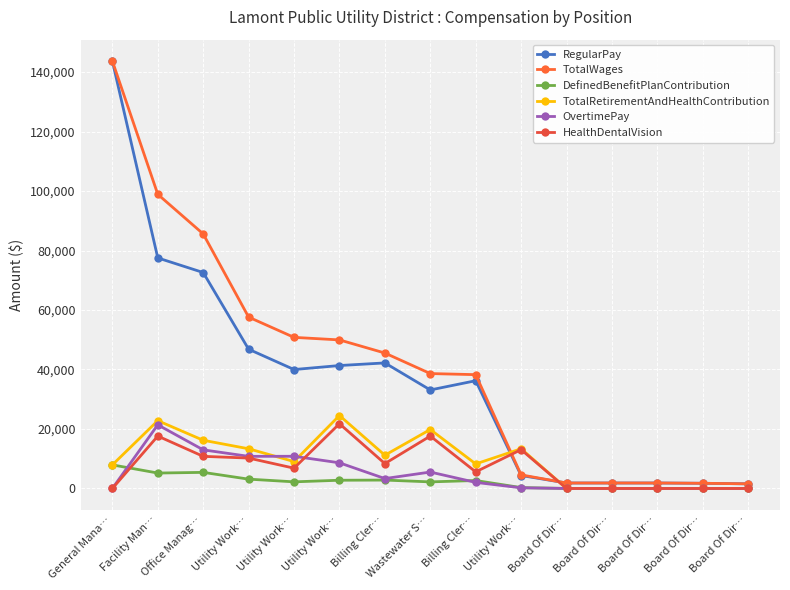

What is the label of the 11th point from the right?

Utility Work…